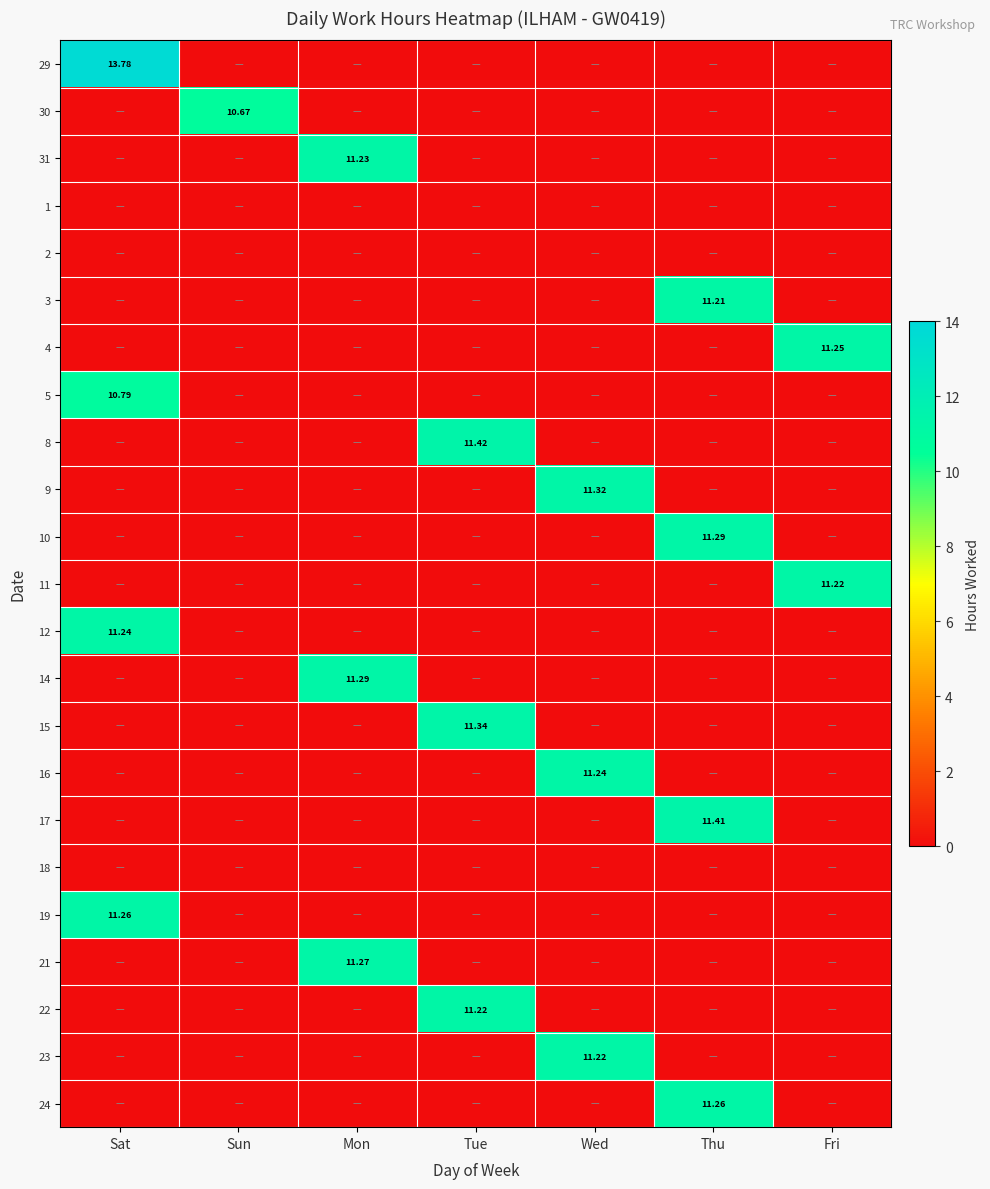

Which category has the highest value across all series?

Sat